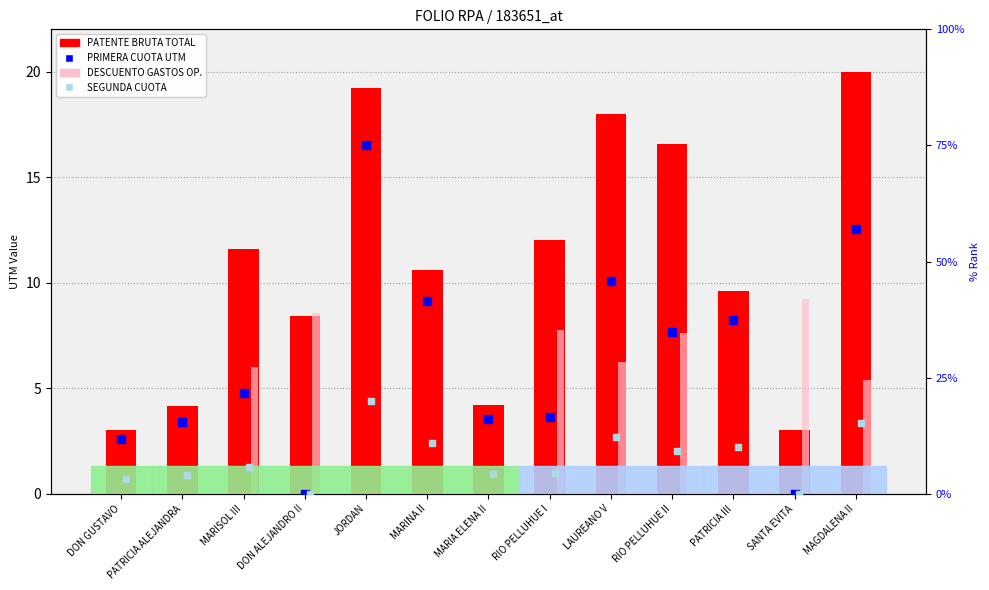

At which category is the sum across all series the highest?

JORDAN